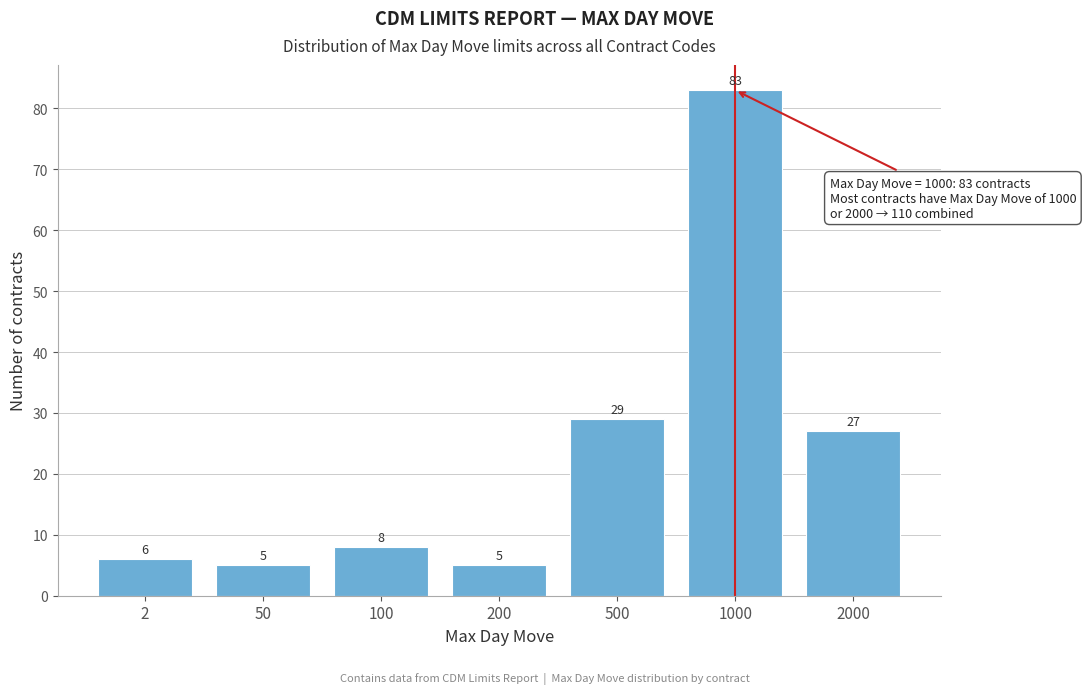

Reading left to right, list all the values displayed in this chart.

6	5	8	5	29	83	27